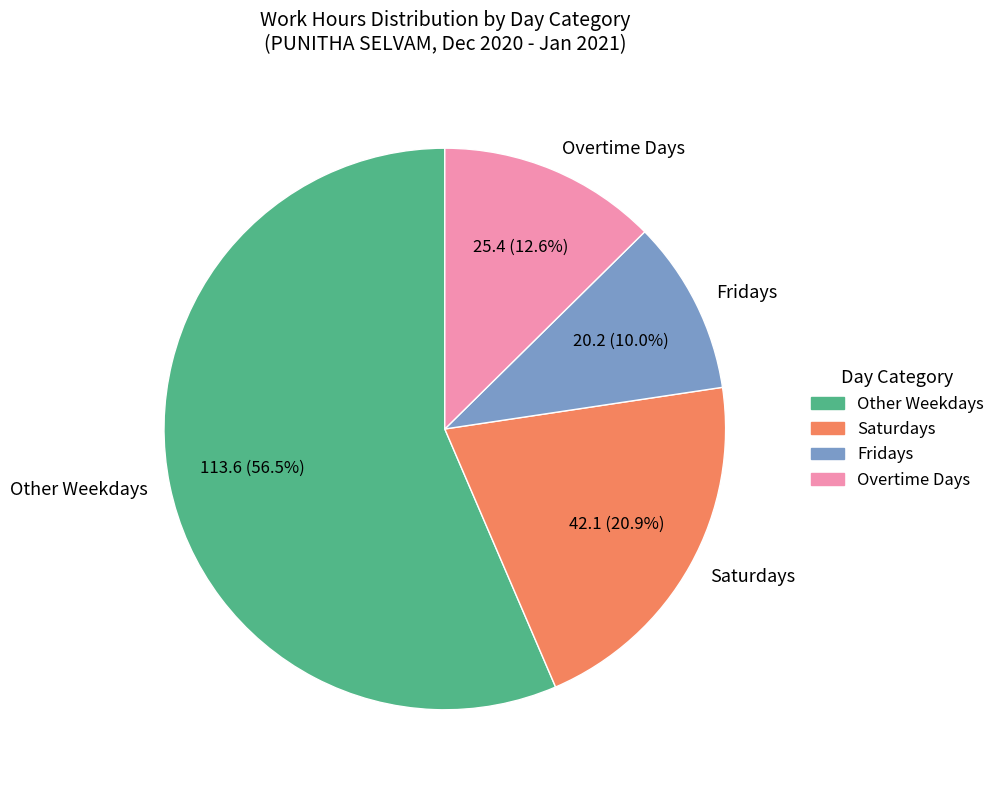

How much of the chart is everything except Overtime Days?

87.4%